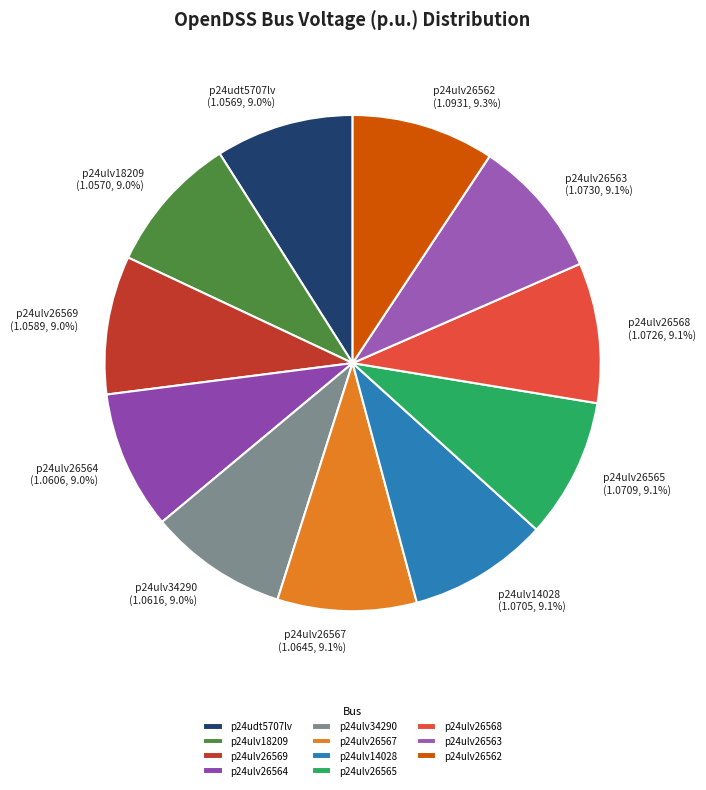

Count the number of slices in the pie.

11